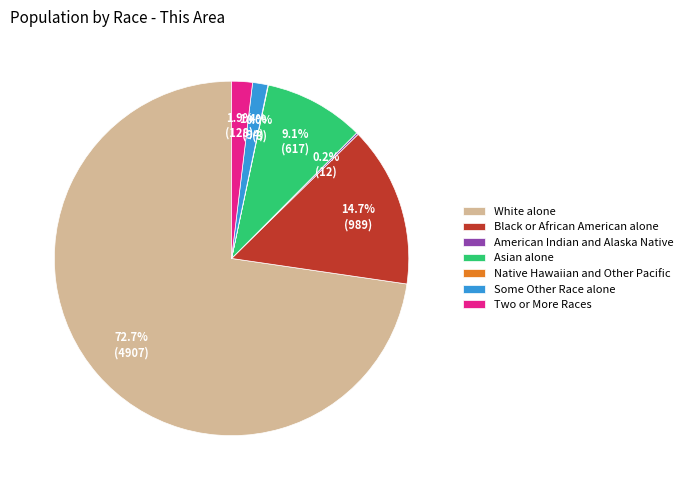

To the nearest percent, what is the difference between the largest and smallest slice percentages?

73%